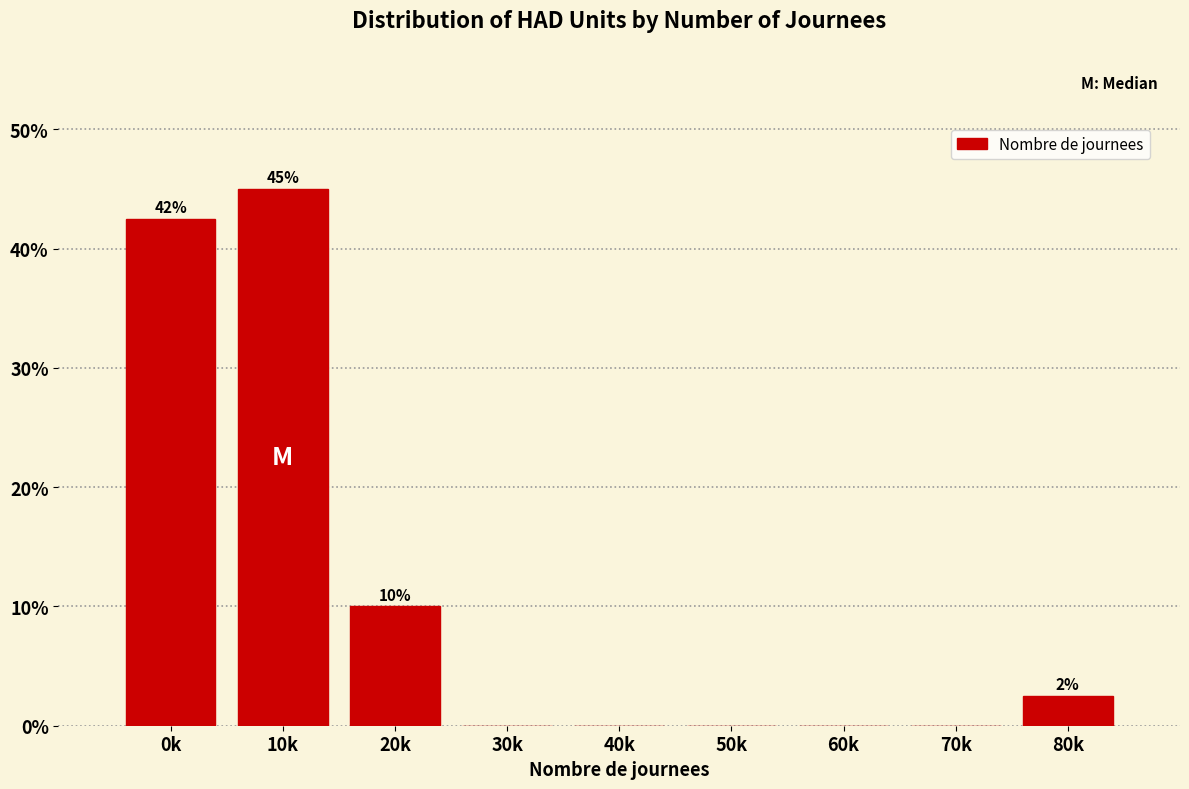

Reading left to right, what are all the values shown in this chart?

0k=42.5	10k=45.0	20k=10.0	30k=0.0	40k=0.0	50k=0.0	60k=0.0	70k=0.0	80k=2.5